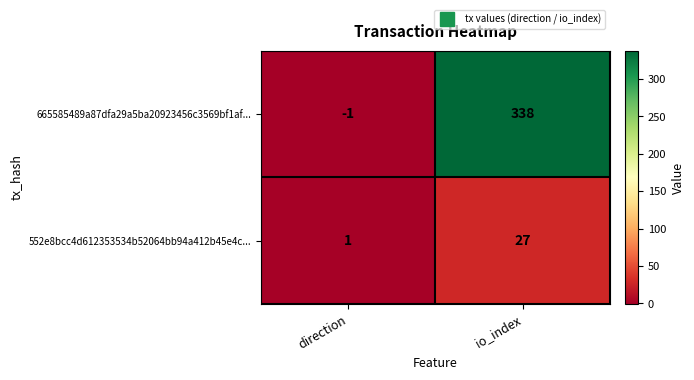

List the series in order of their peak value, highest first.

665585489a87dfa29a5ba20923456c3569bf1af..., 552e8bcc4d612353534b52064bb94a412b45e4c...